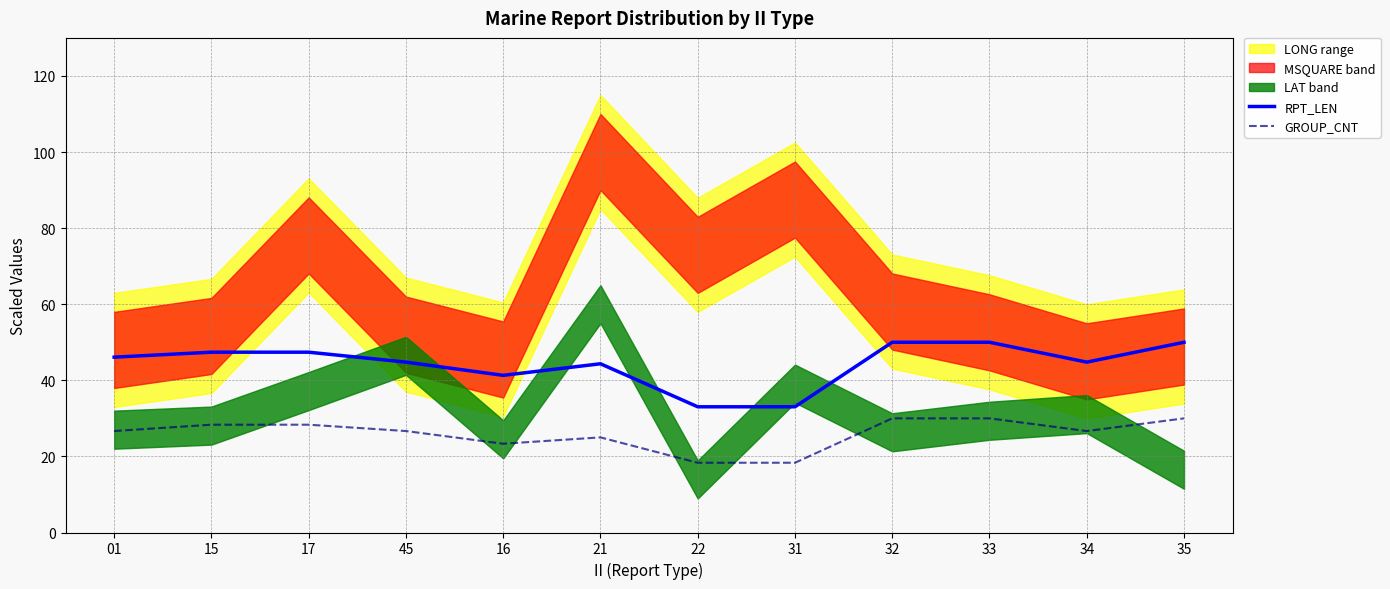

Reading left to right, what are all the values shown in this chart?

RPT_LEN: 46.1	47.4	47.4	44.8	41.3	44.3	33.0	33.0	50.0	50.0	44.8	50.0
GROUP_CNT: 26.7	28.3	28.3	26.7	23.3	25.0	18.3	18.3	30.0	30.0	26.7	30.0